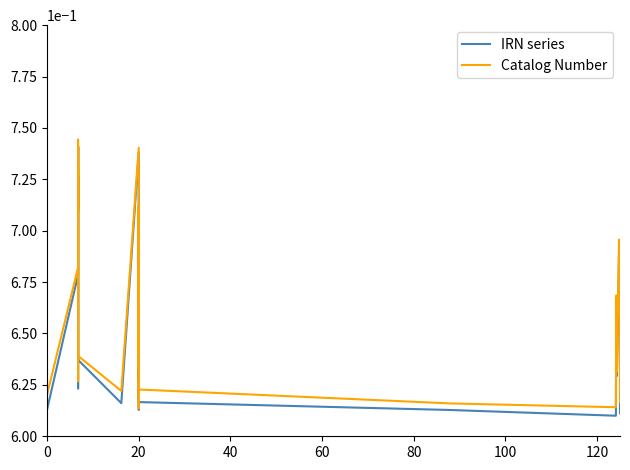

List the series in order of their peak value, lowest first.

IRN series, Catalog Number